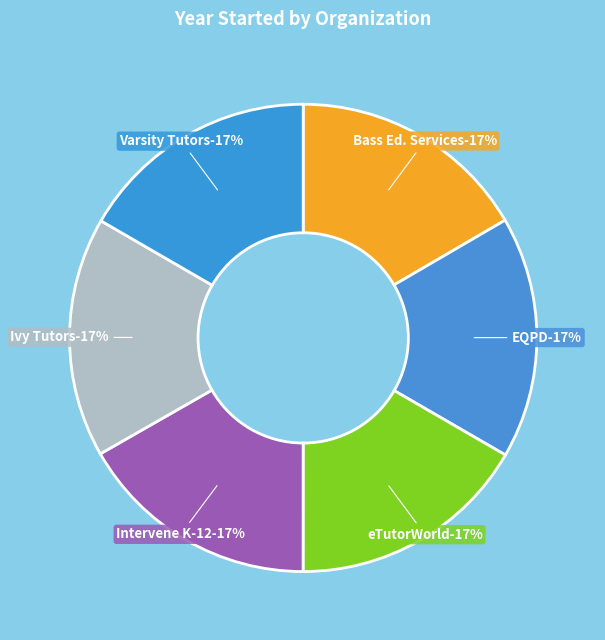

What is the largest slice in the pie chart?

EQPD